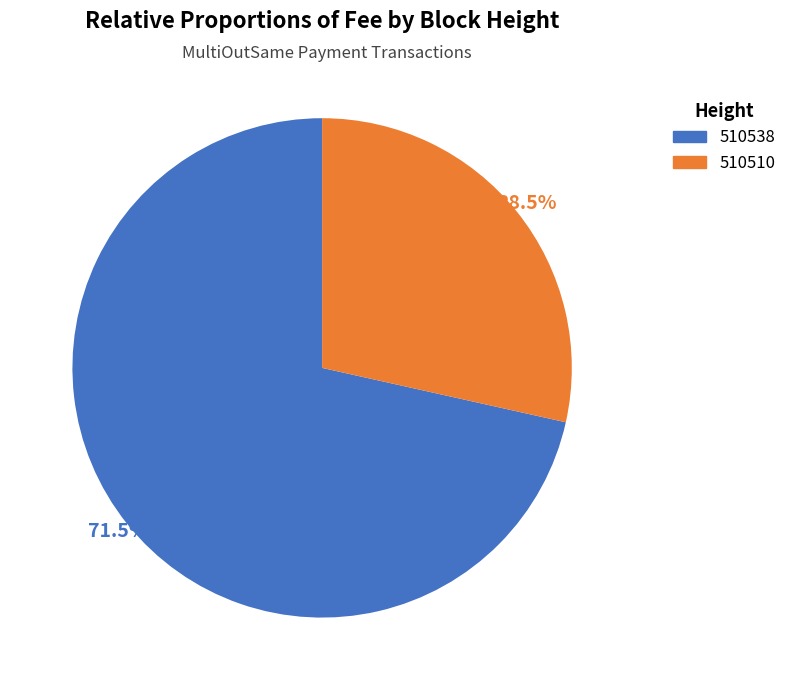

Between 510510 and 510538, which is larger?

510538